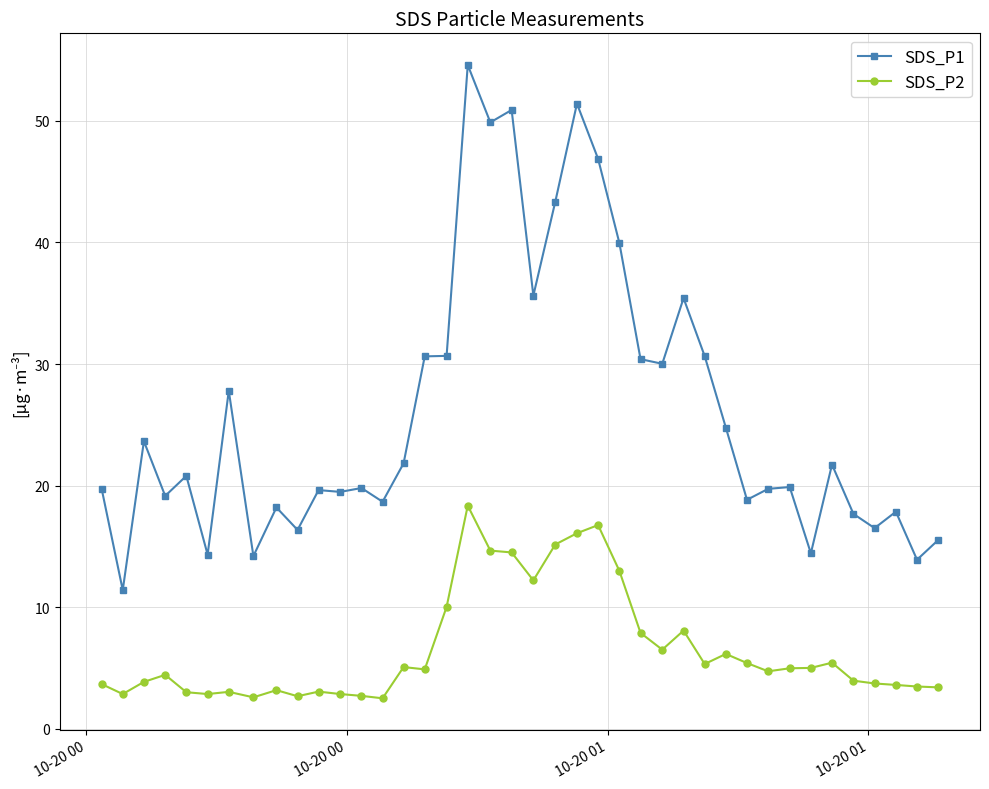

List the series in order of their peak value, lowest first.

SDS_P2, SDS_P1